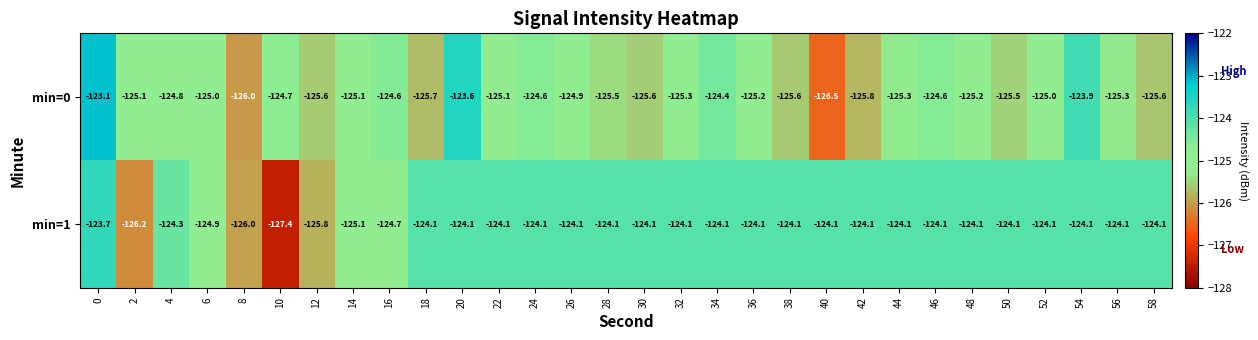

How many categories are shown in the chart?

30